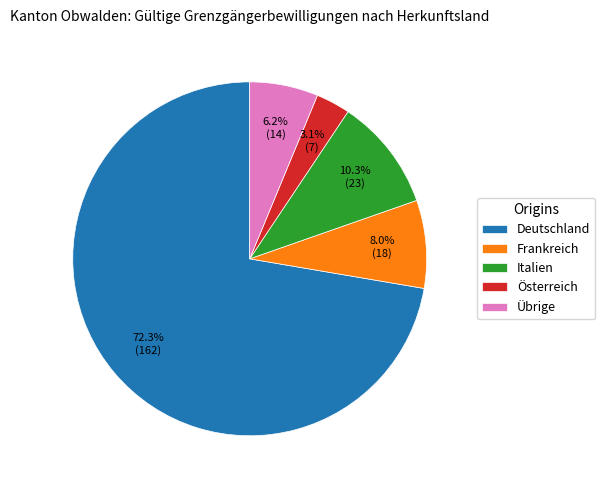

To the nearest percent, what is the average slice percentage?

20%